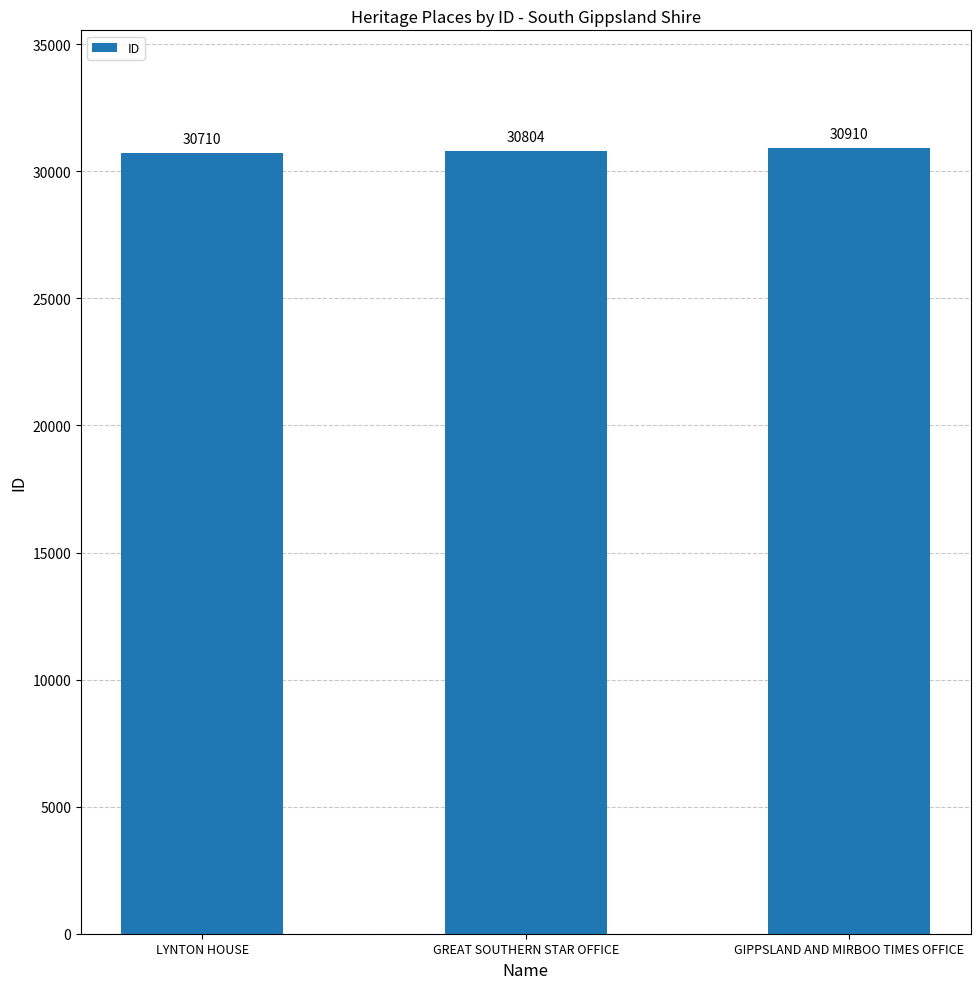

Reading left to right, extract all data points from this chart.

LYNTON HOUSE=30710	GREAT SOUTHERN STAR OFFICE=30804	GIPPSLAND AND MIRBOO TIMES OFFICE=30910